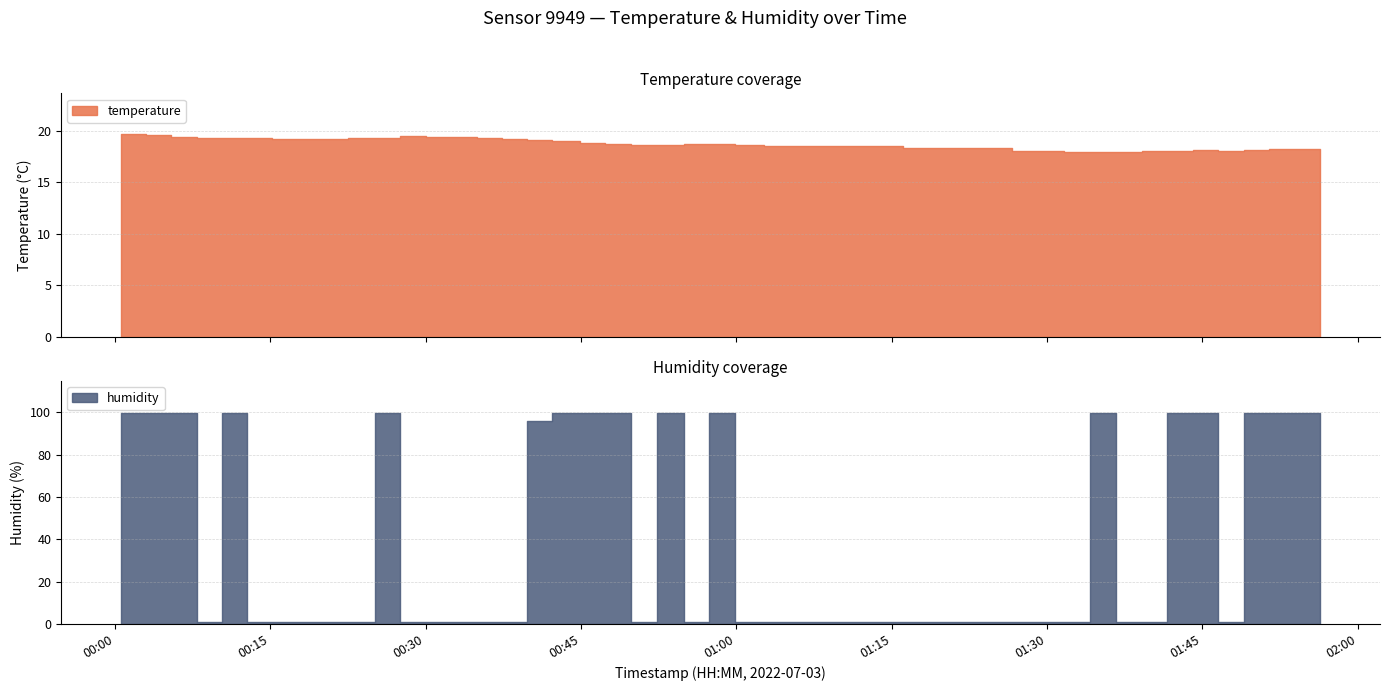

Between 2022-07-03T00:00:36 and 2022-07-03T01:44:03, which series saw the biggest shift?

temperature